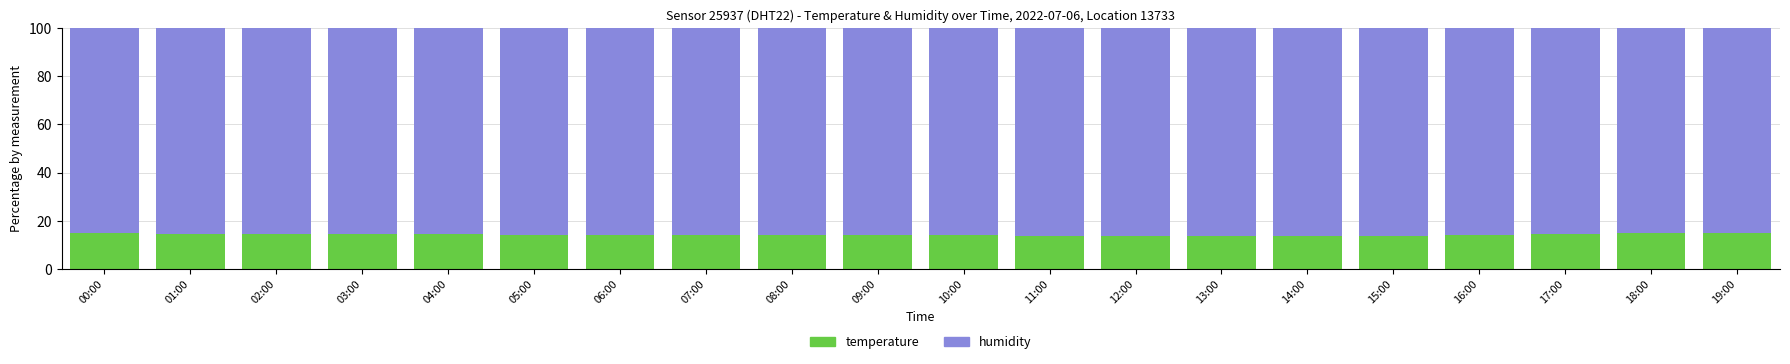

What is the average value of the temperature series?

14.2